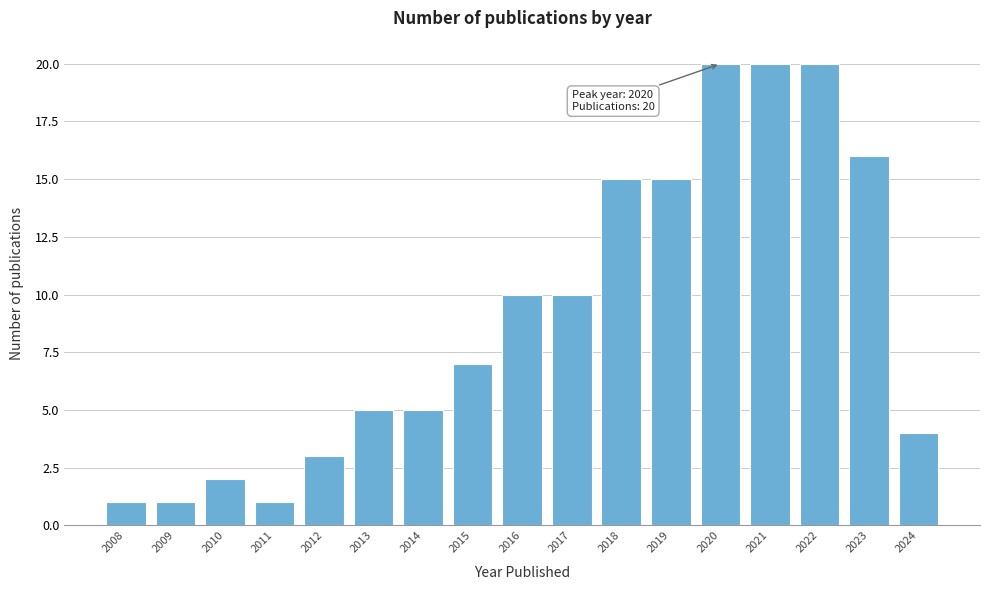

Reading left to right, transcribe all the data shown in this chart.

2008=1	2009=1	2010=2	2011=1	2012=3	2013=5	2014=5	2015=7	2016=10	2017=10	2018=15	2019=15	2020=20	2021=20	2022=20	2023=16	2024=4